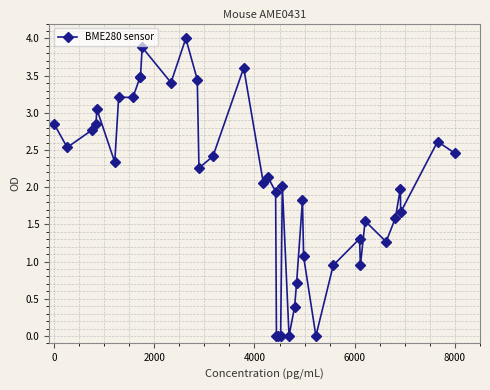

True or false: there are more than 0 points higher than both neighbors.

True